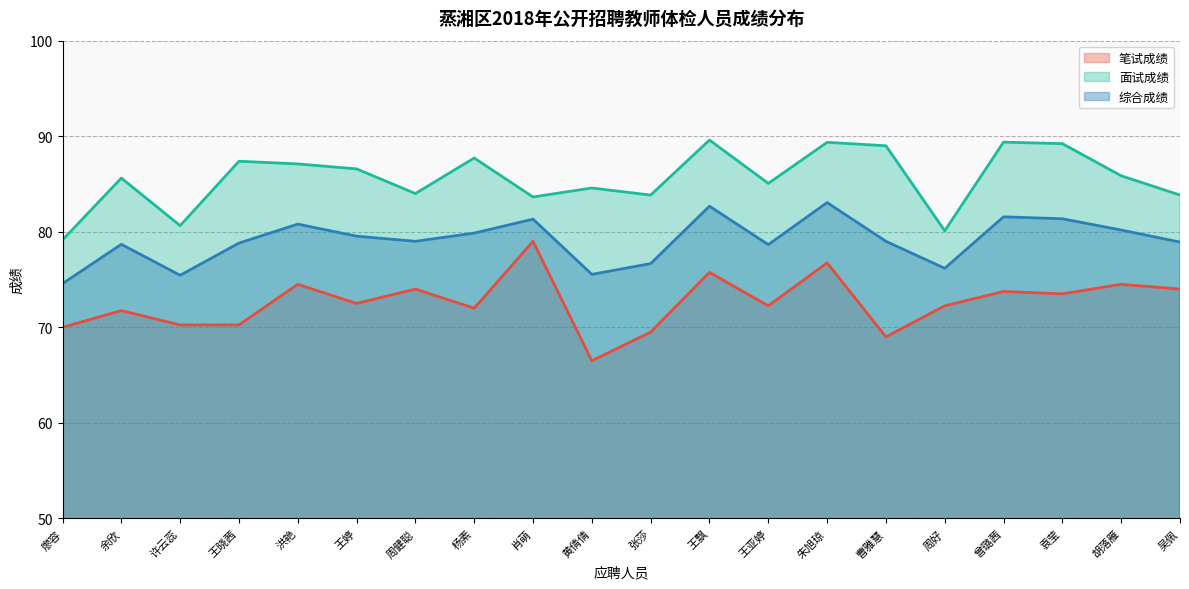

Is the value of 笔试成绩 at 廖容 greater than the value of 综合成绩 at 洪艳?

No